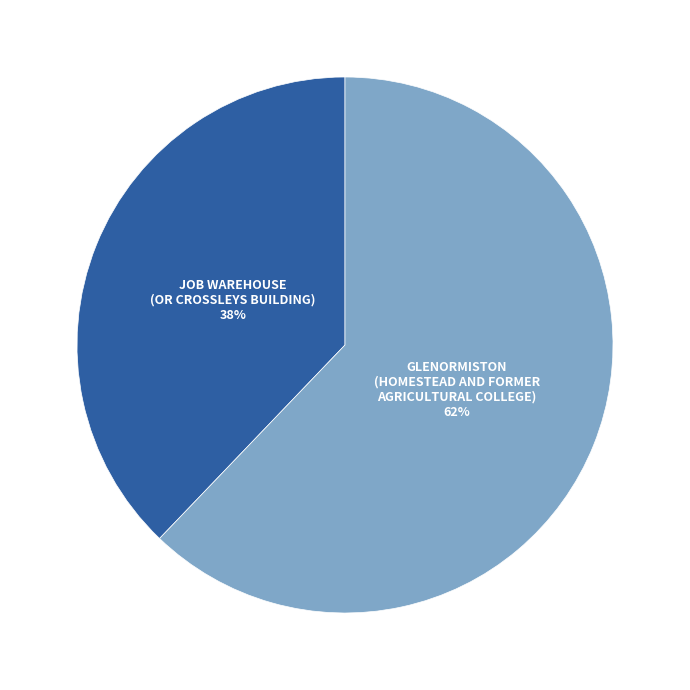

What is the majority slice?

GLENORMISTON (HOMESTEAD AND FORMER AGRICULTURAL COLLEGE)